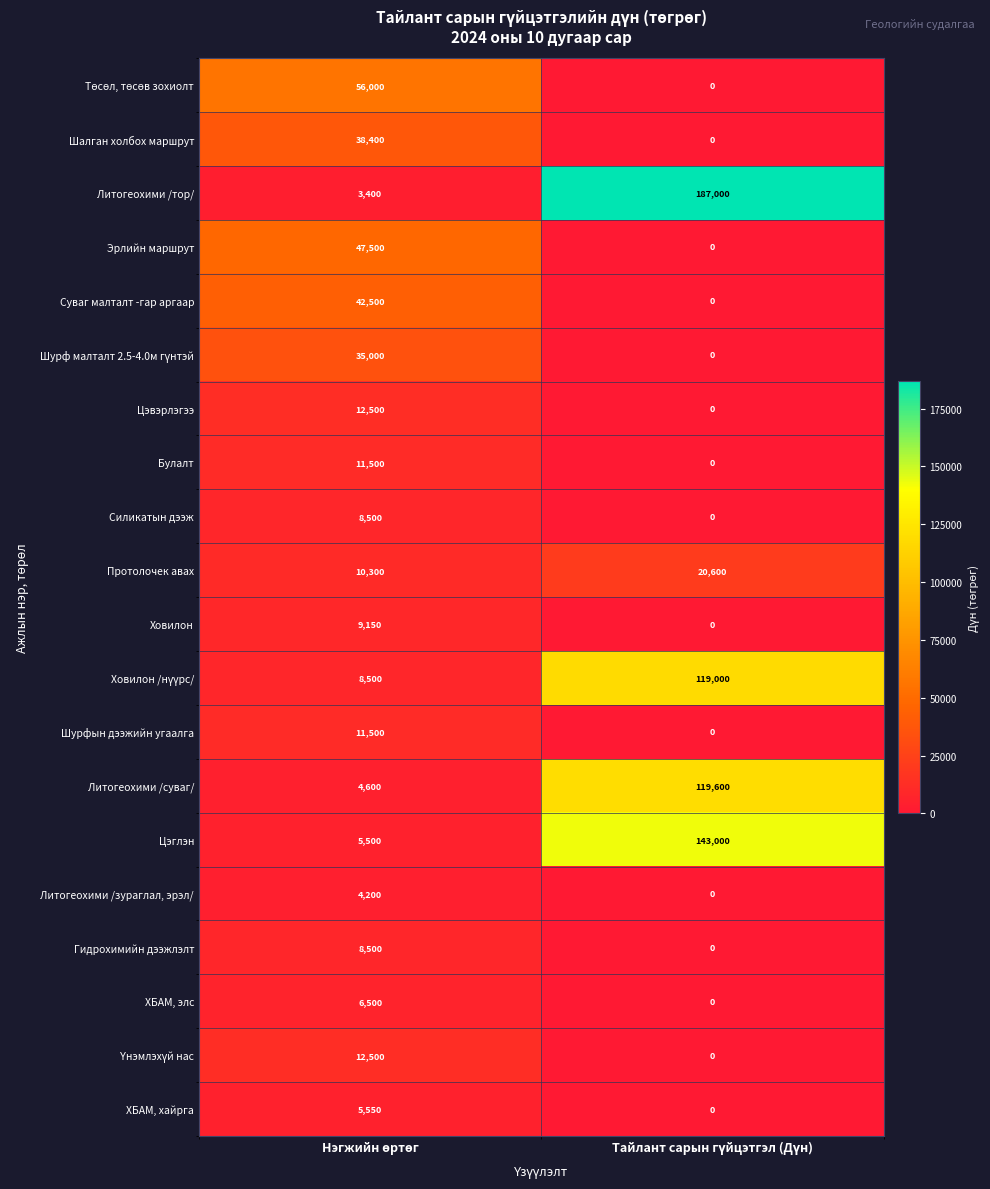

What is the greatest value displayed?

187000